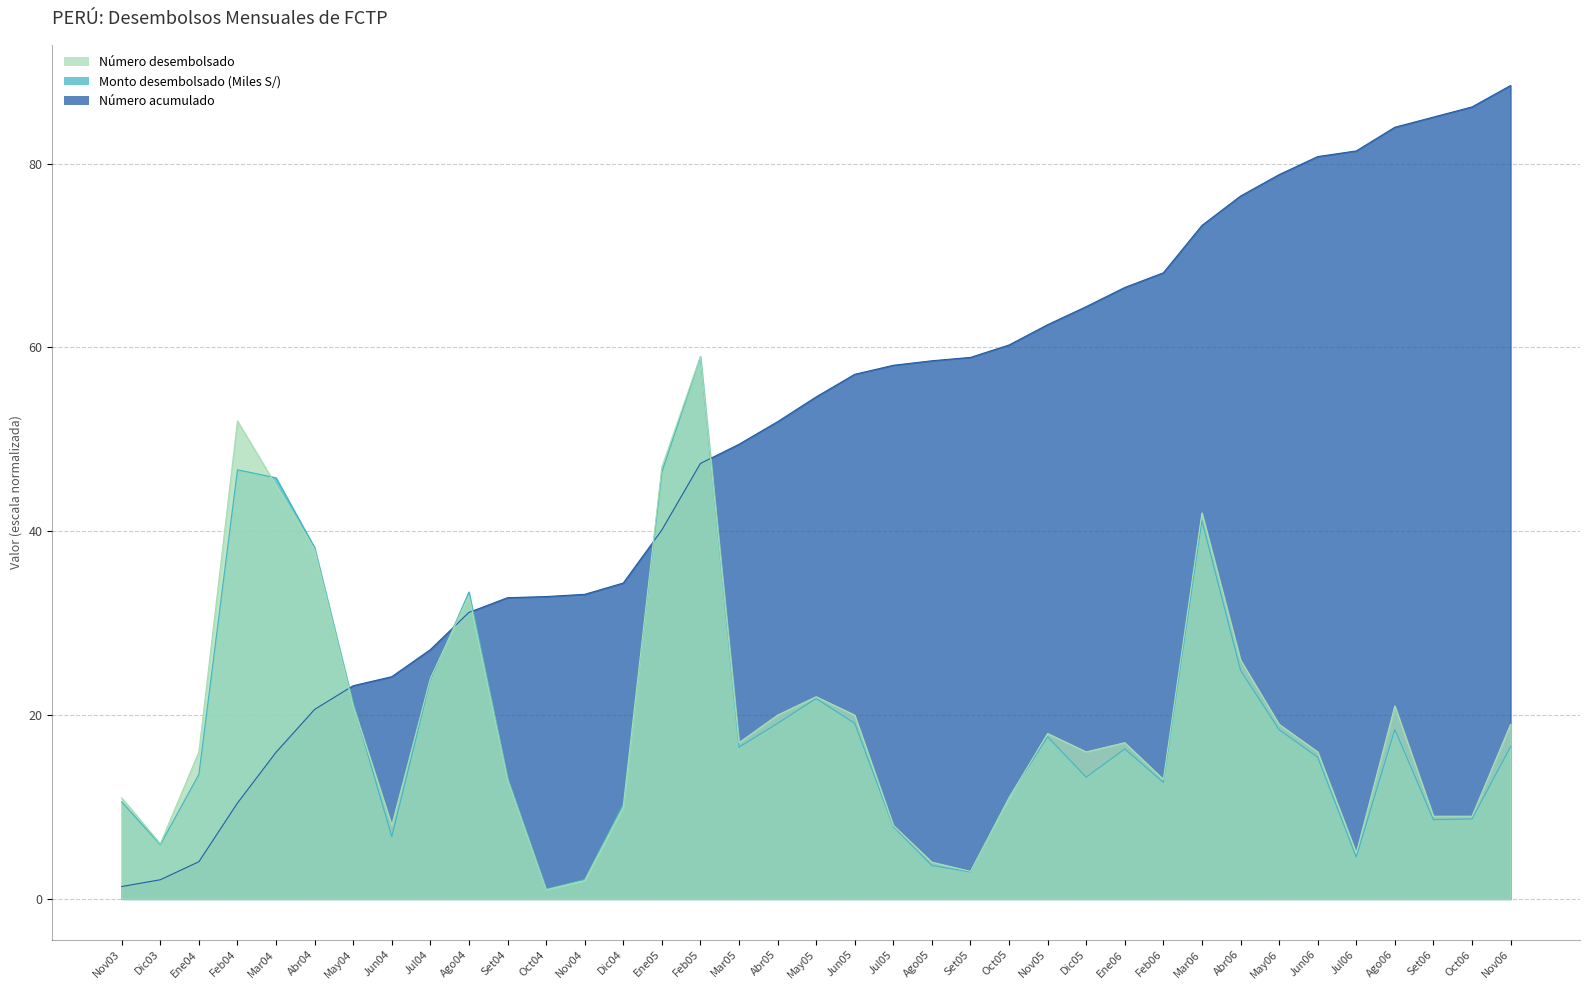

Between which two adjacent categories do Número desembolsado and Número acumulado first intersect?

Abr04 and May04